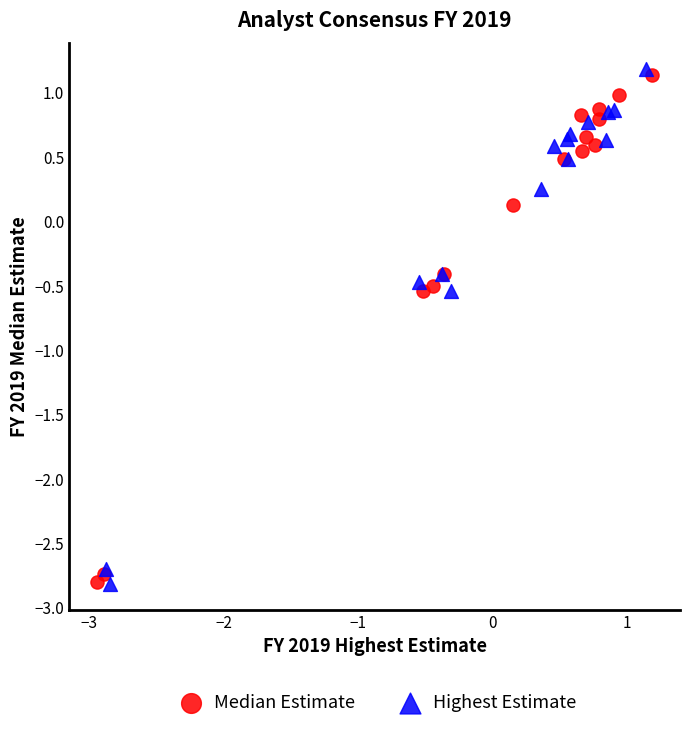

Which series has the widest spread of Y values?

Highest Estimate